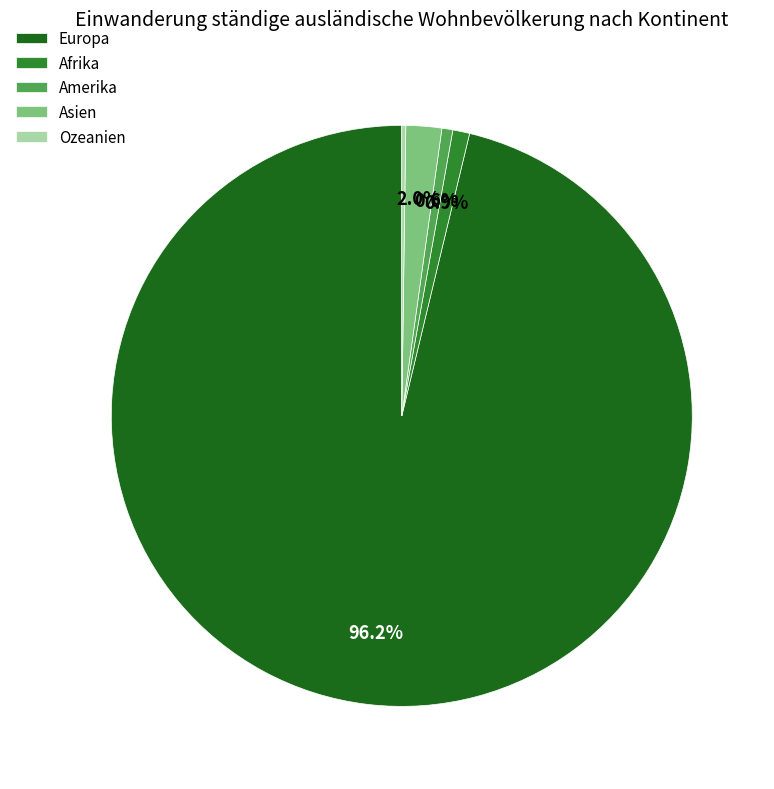

Which category has the biggest portion of the pie?

Europa